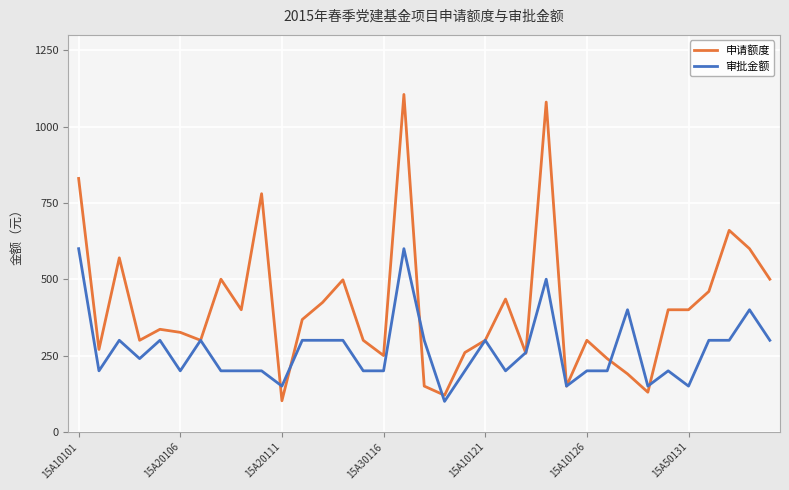

At how many categories does at least one series exceed 747?

4